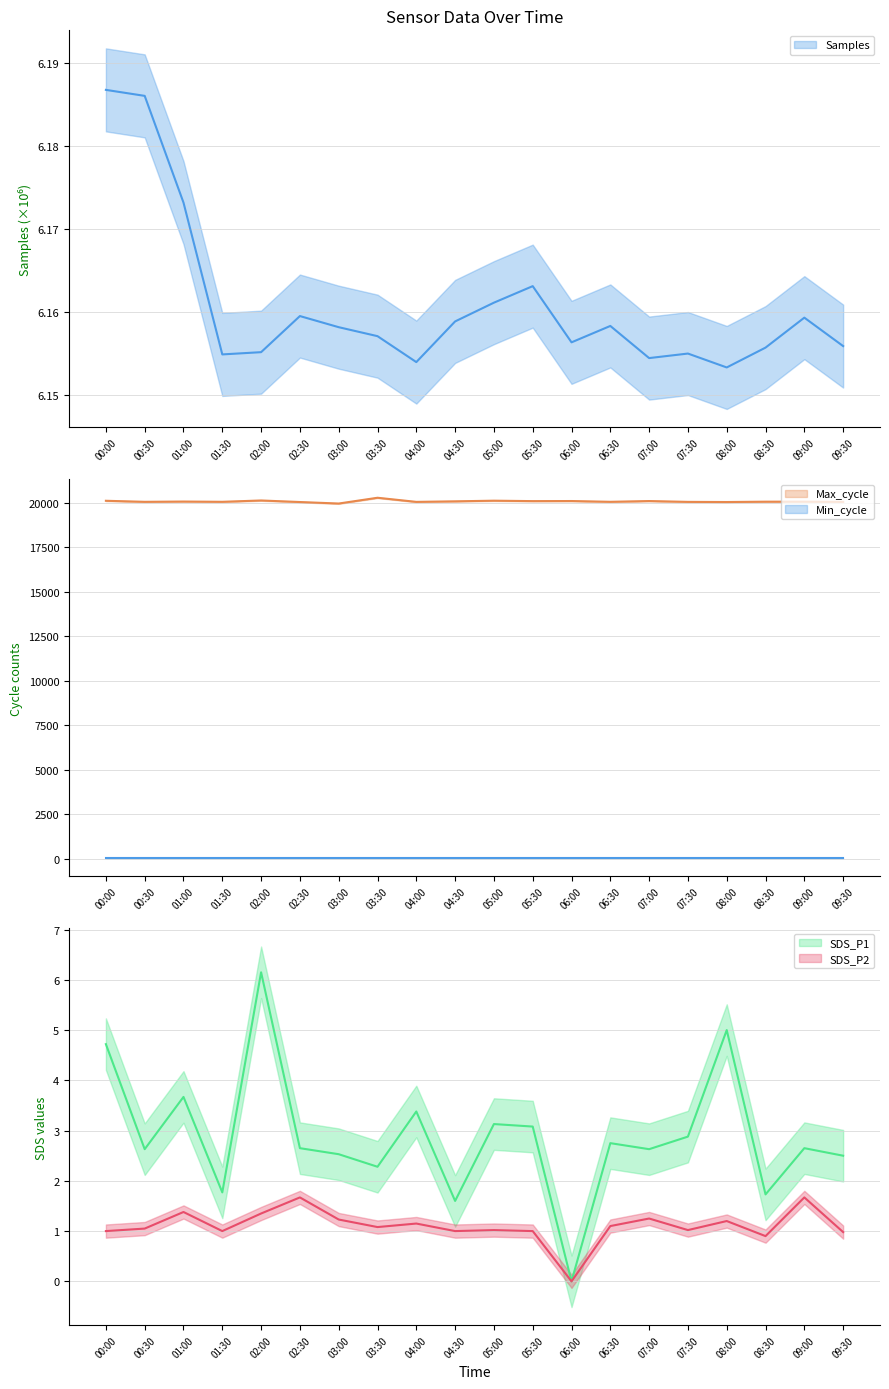

True or false: Max_cycle has more than 2 interior local peaks.

True